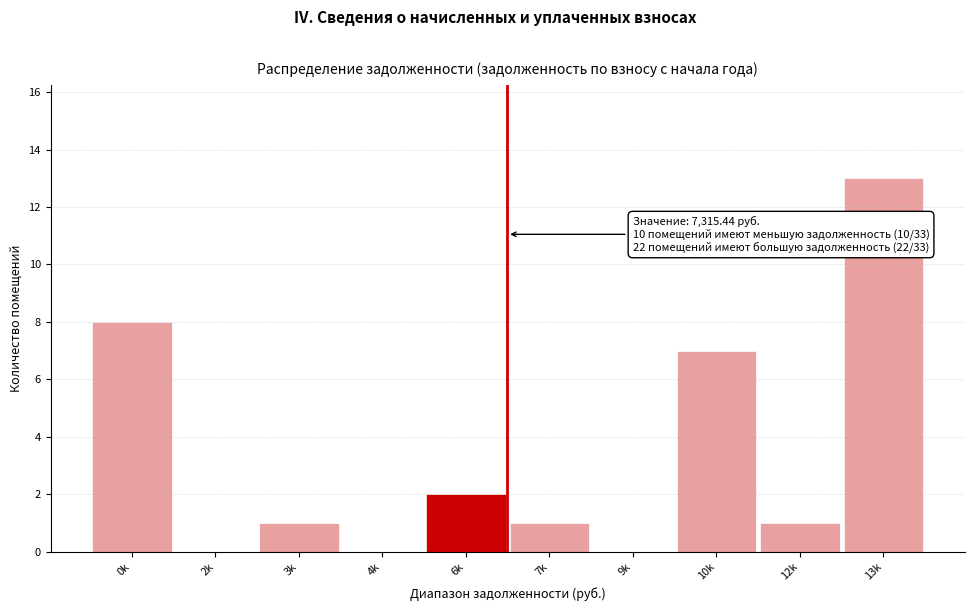

Reading right to left, transcribe all the data shown in this chart.

13k=13	12k=1	10k=7	9k=0	7k=1	6k=2	4k=0	3k=1	2k=0	0k=8